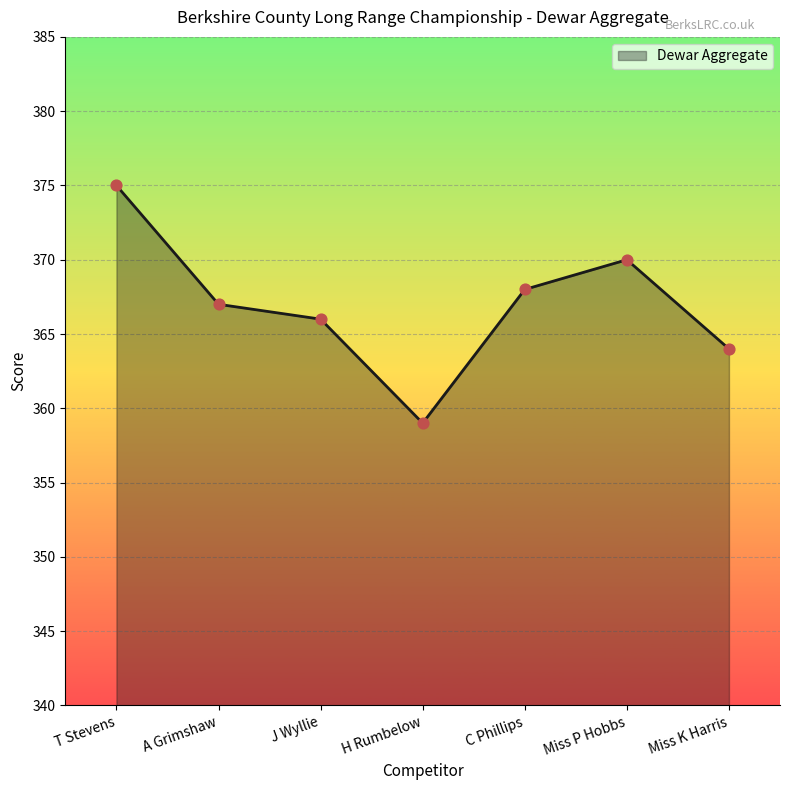

Between A Grimshaw and C Phillips, which is larger?

C Phillips